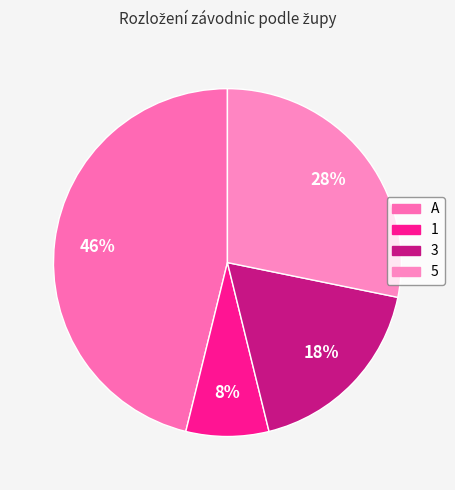

How many slices are in this pie chart?

4